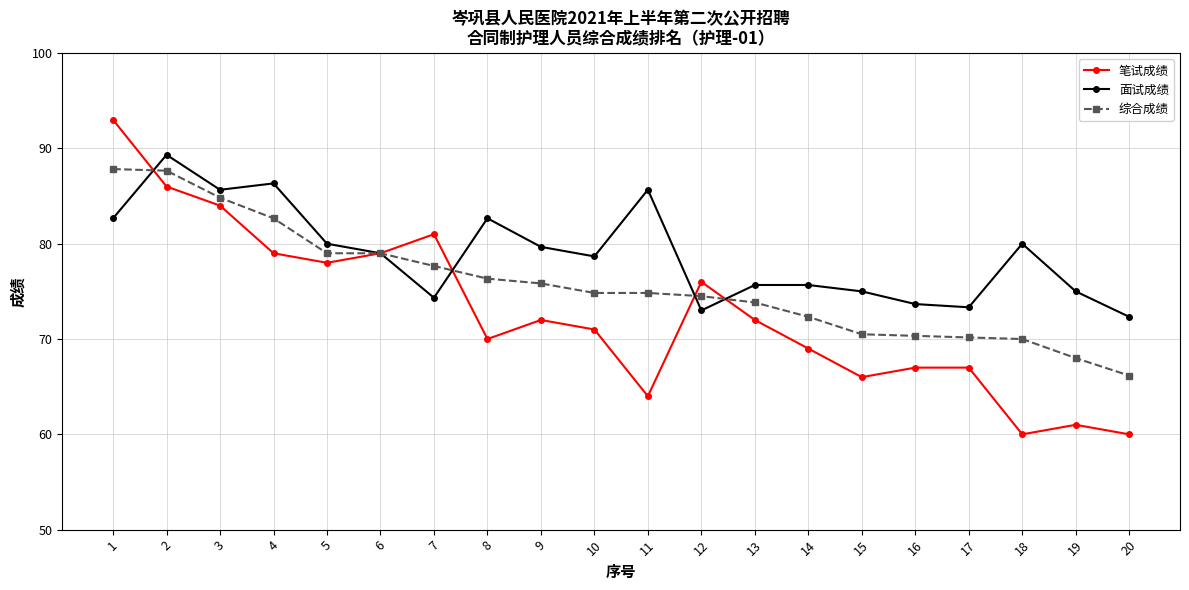

Is it true that 笔试成绩 equals 26.1 at 8?

False